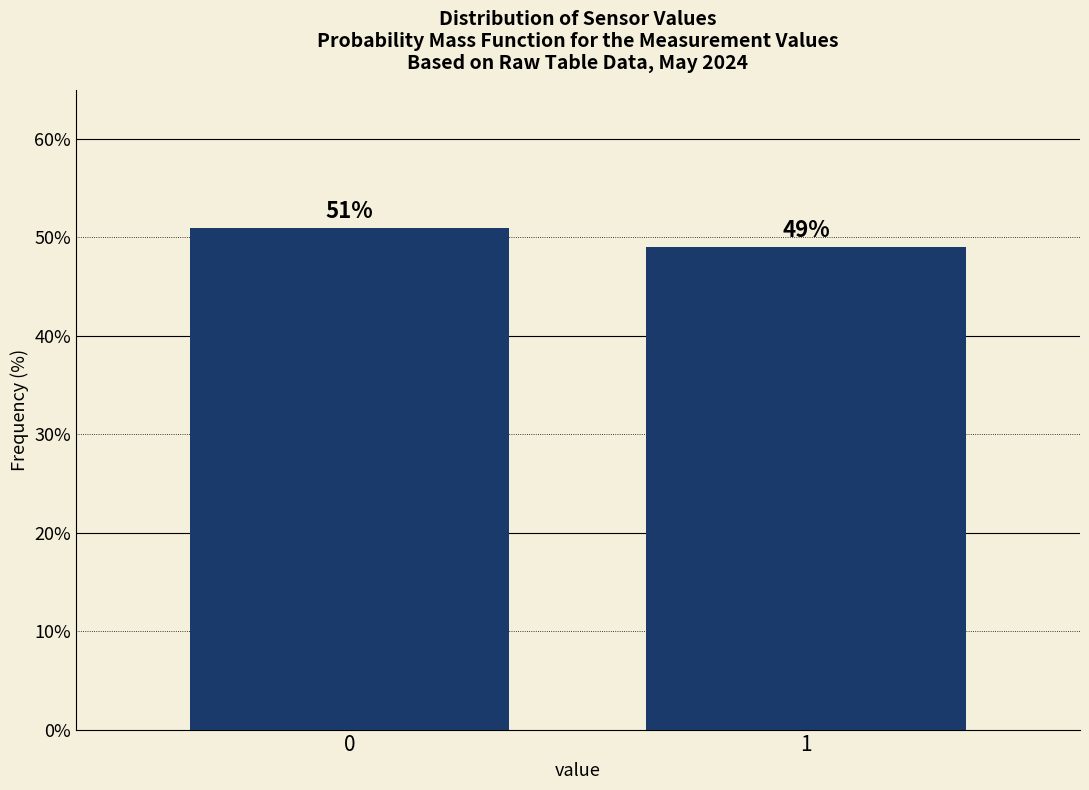

Reading left to right, extract all data points from this chart.

51.0	49.0